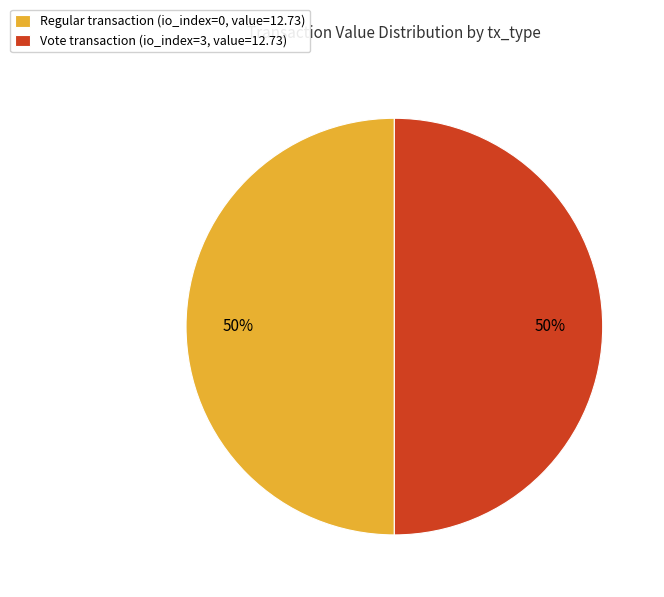

To the nearest percent, what percentage of the pie is Vote transaction (io_index=3, value=12.73)?

50%